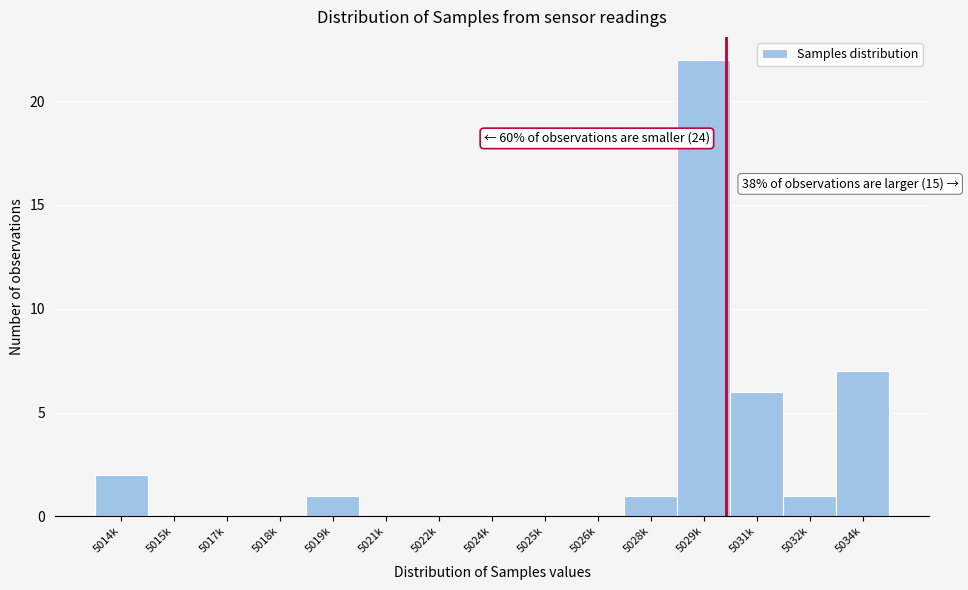

Reading left to right, transcribe all the data shown in this chart.

5014k=2	5015k=0	5017k=0	5018k=0	5019k=1	5021k=0	5022k=0	5024k=0	5025k=0	5026k=0	5028k=1	5029k=22	5031k=6	5032k=1	5034k=7